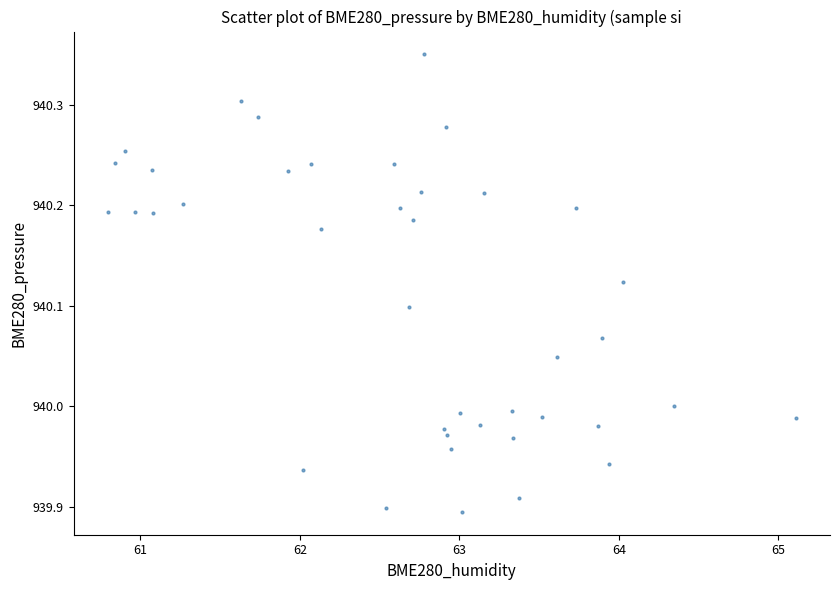

What is the range of X values (max minus min)?

4.3